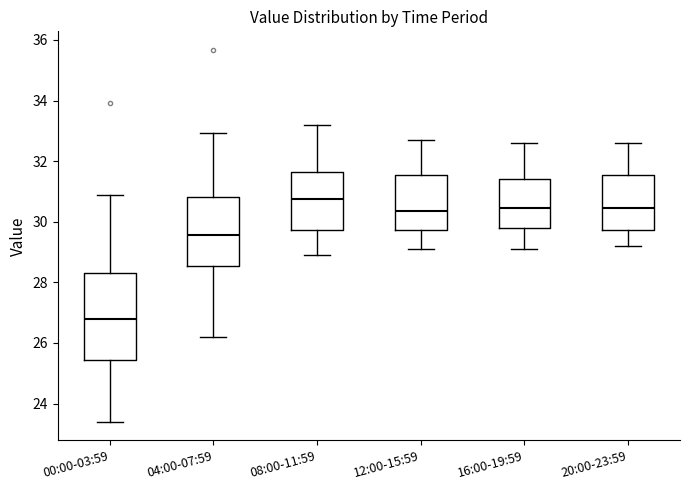

Which box is the tallest, from its lower edge to its upper edge?

00:00-03:59